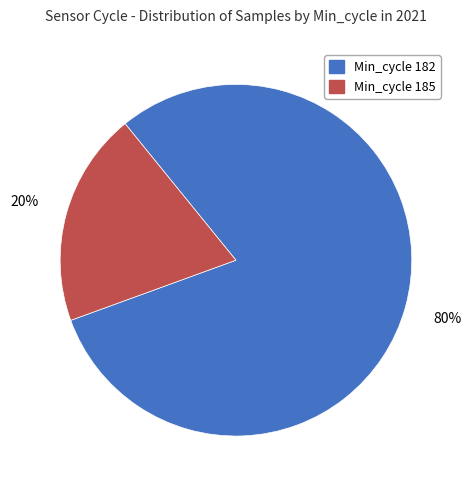

Combined, do Min_cycle 185 and Min_cycle 182 account for over 50%?

Yes